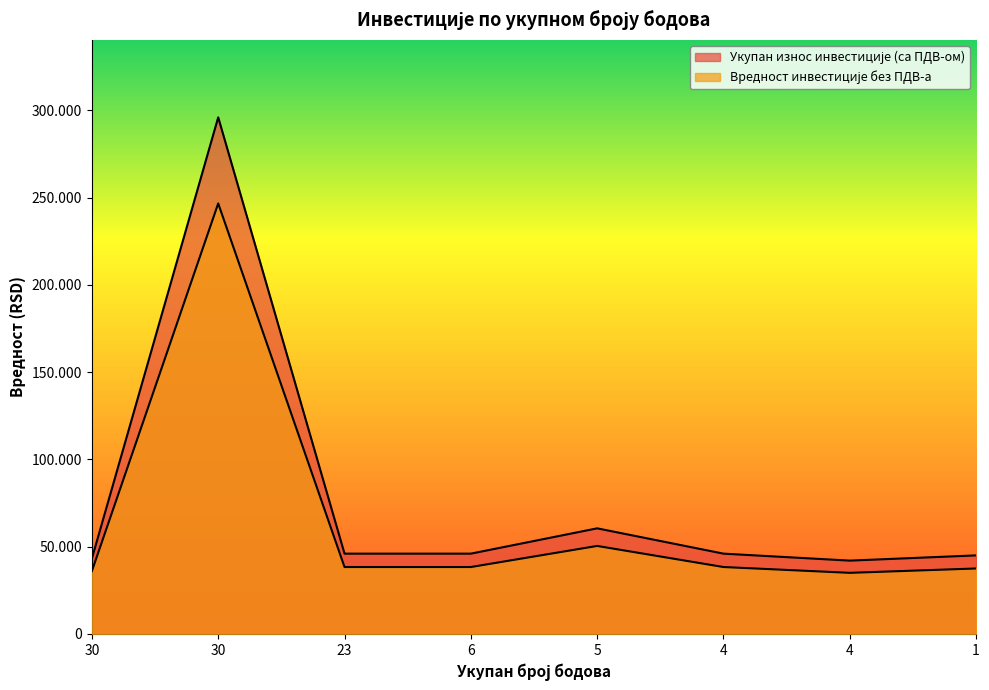

What is the difference between the maximum and minimum values in the Вредност инвестиције без ПДВ-а series?

211664.0